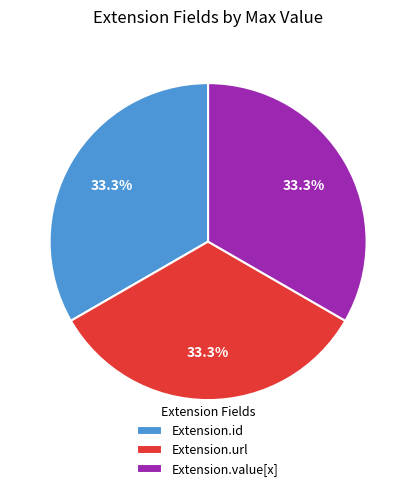

How many slices are in this pie chart?

3